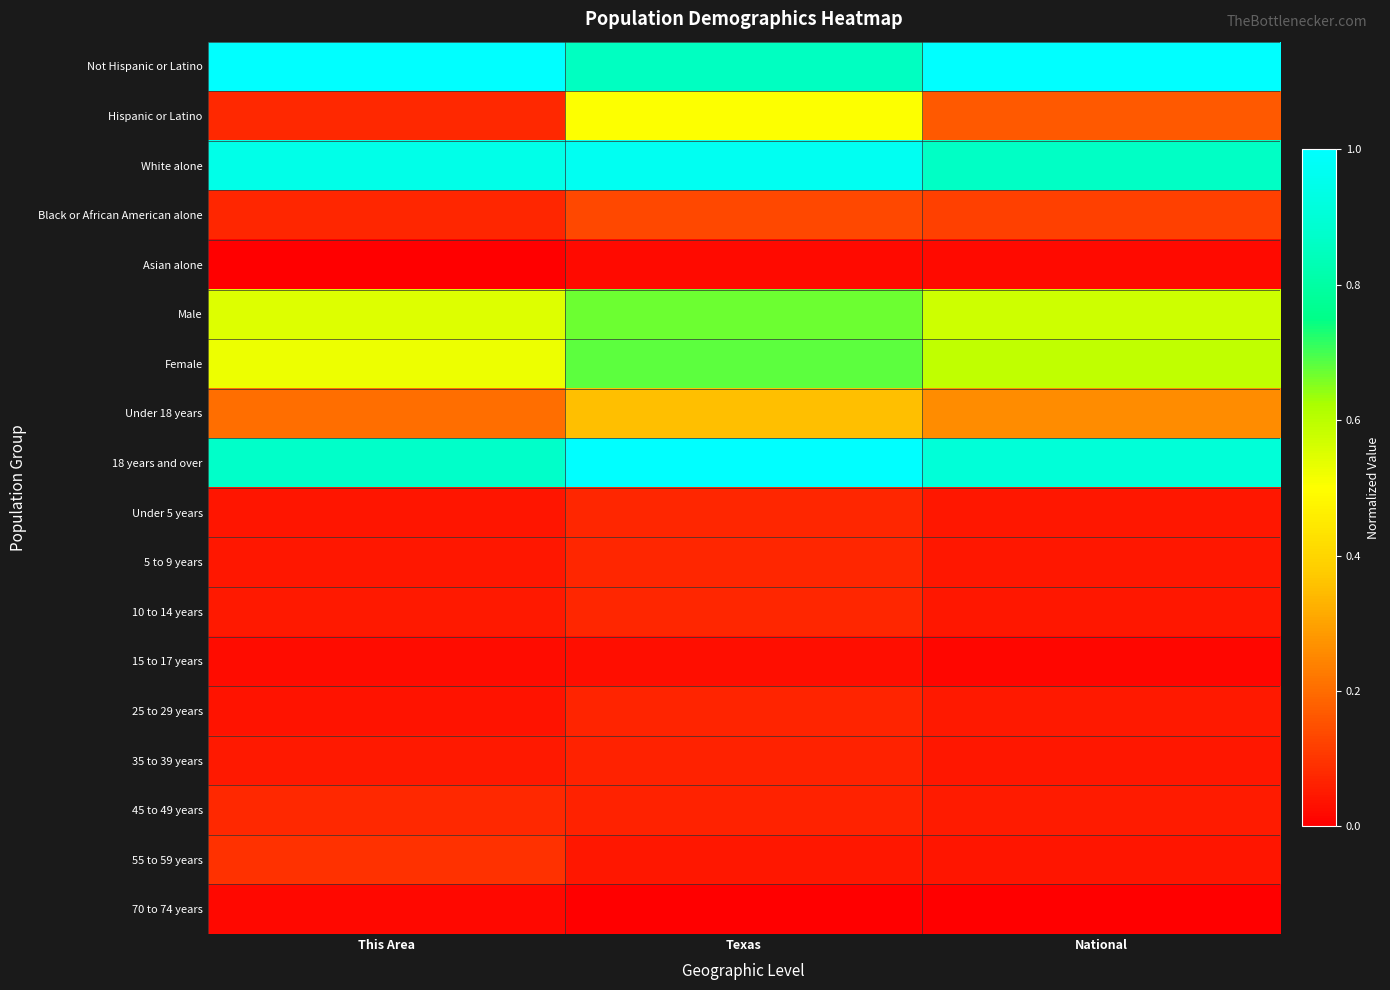

At which category does the chart reach its peak across all series?

This Area